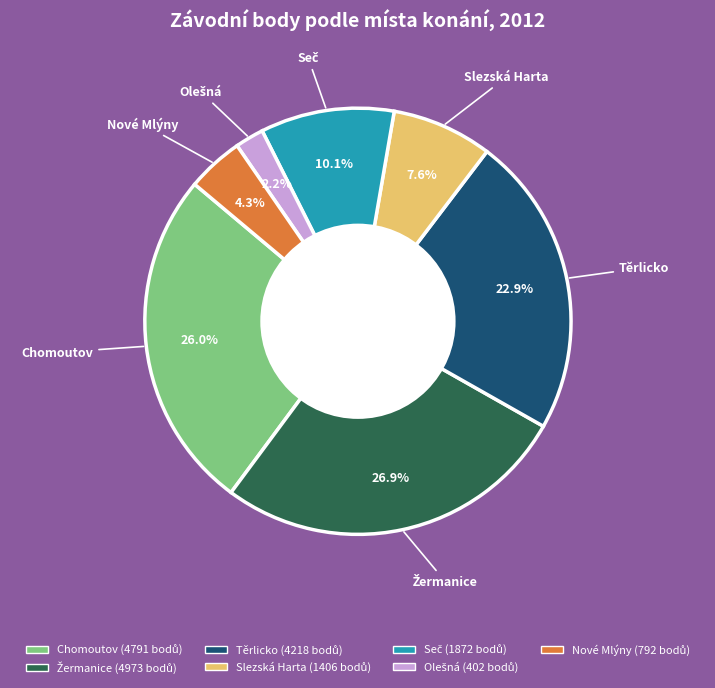

Is the sum of Slezská Harta and Těrlicko greater than half?

No